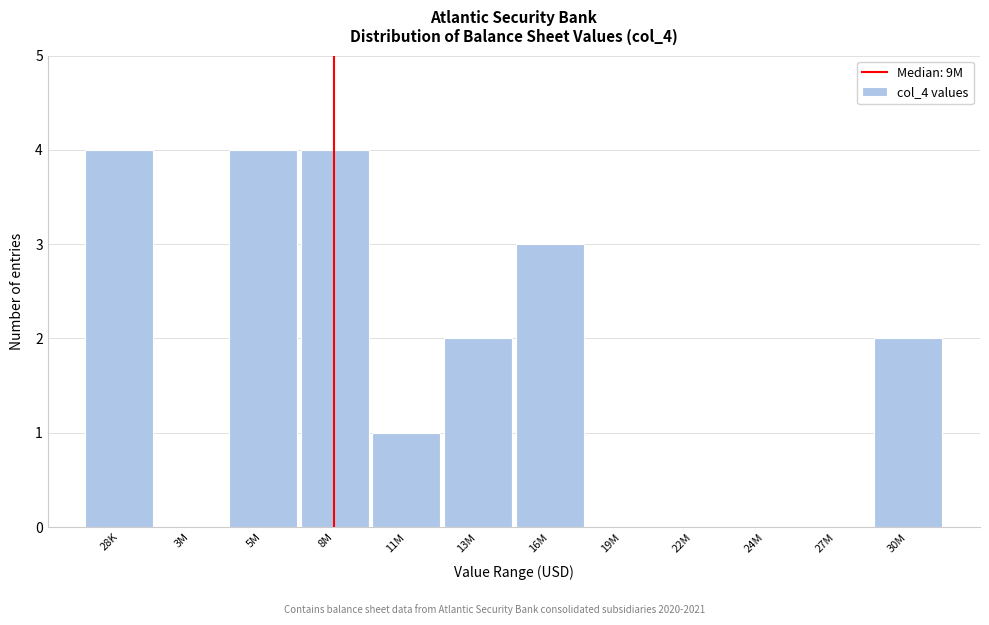

Reading right to left, transcribe all the data shown in this chart.

30M=2	27M=0	24M=0	22M=0	19M=0	16M=3	13M=2	11M=1	8M=4	5M=4	3M=0	28K=4